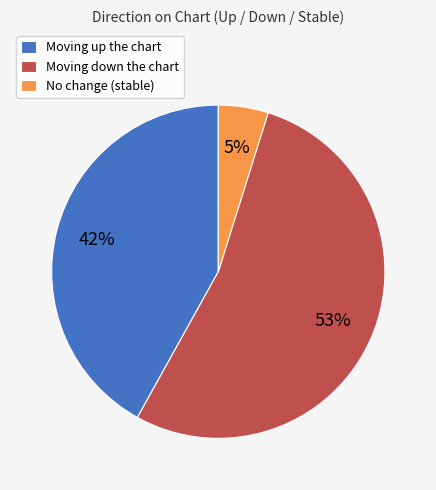

To the nearest percent, what percentage of the pie is Moving down the chart?

53%